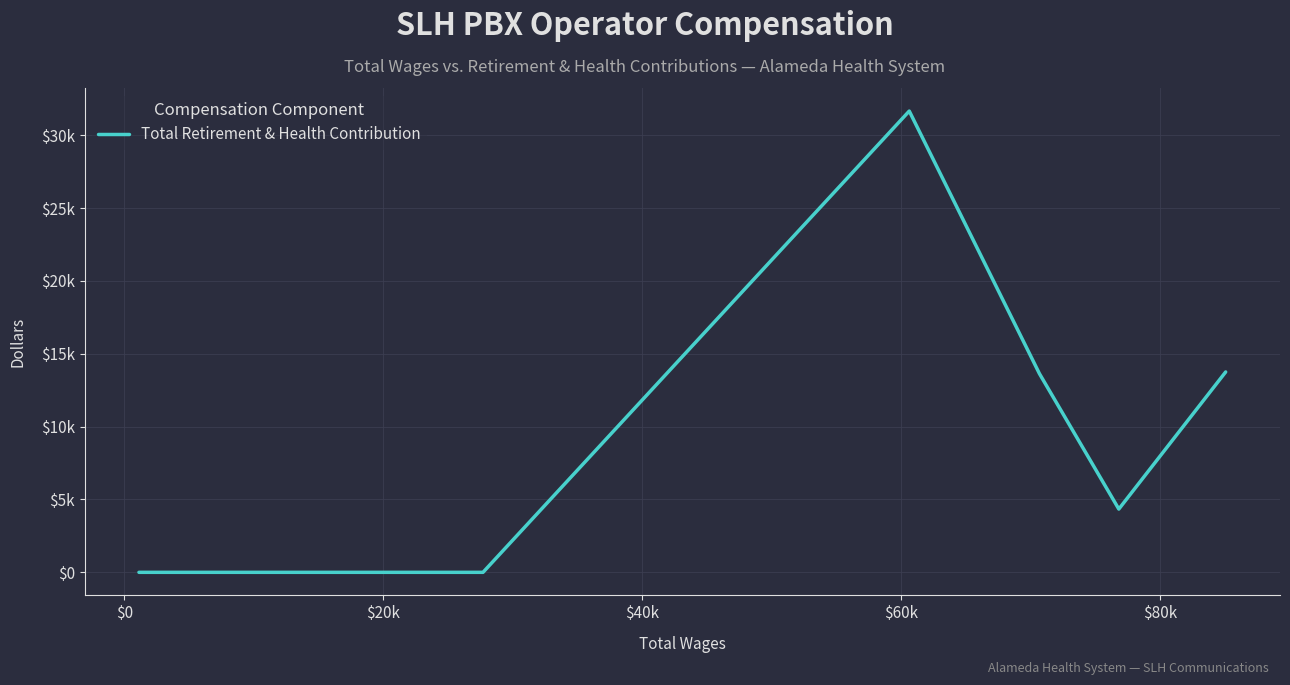

Is this an area chart (filled region under the line)?

No